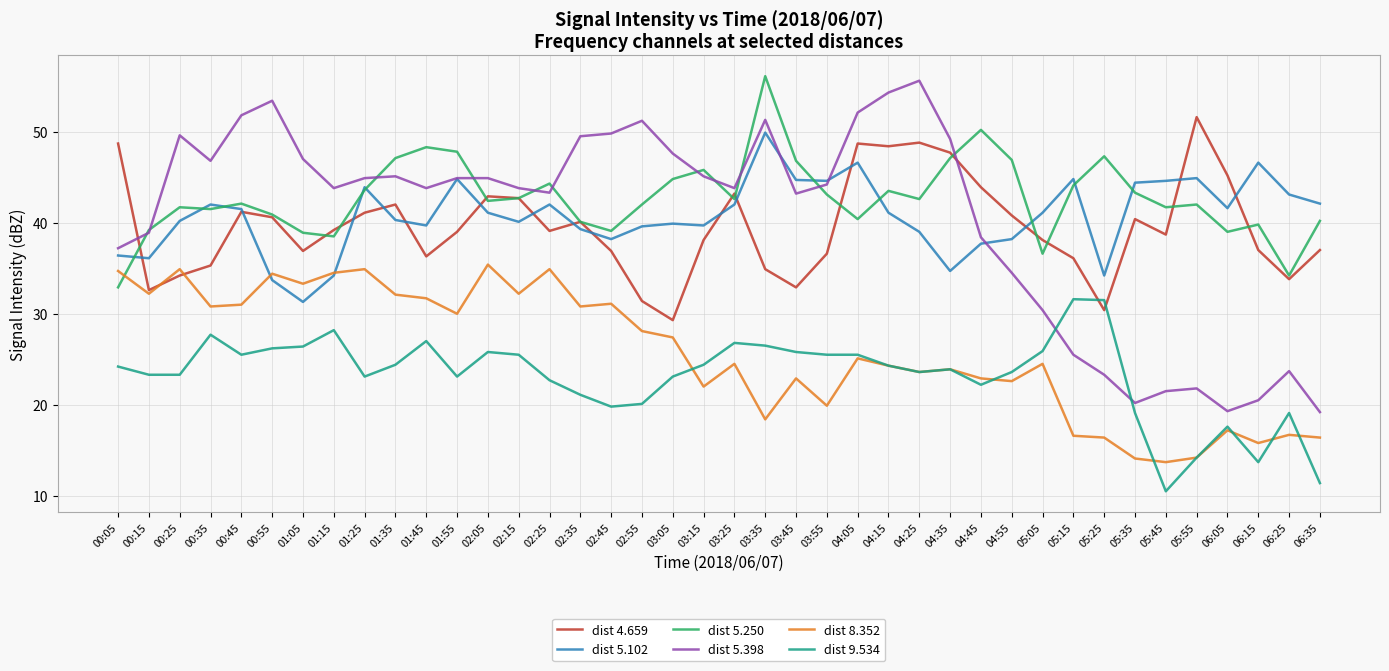

Which series has the widest spread of values?

dist 5.398